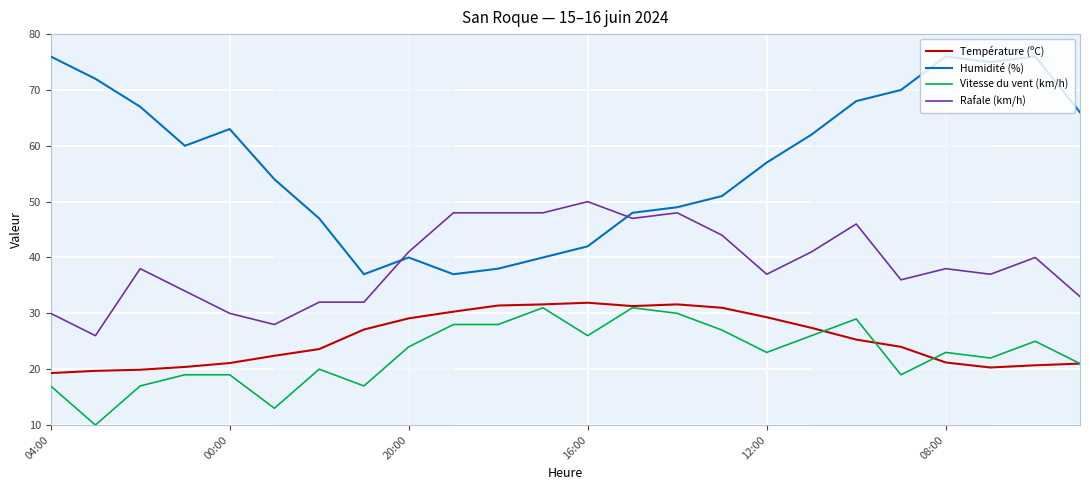

What is the difference between the second highest and second lowest values in the Température (ºC) series?

11.9